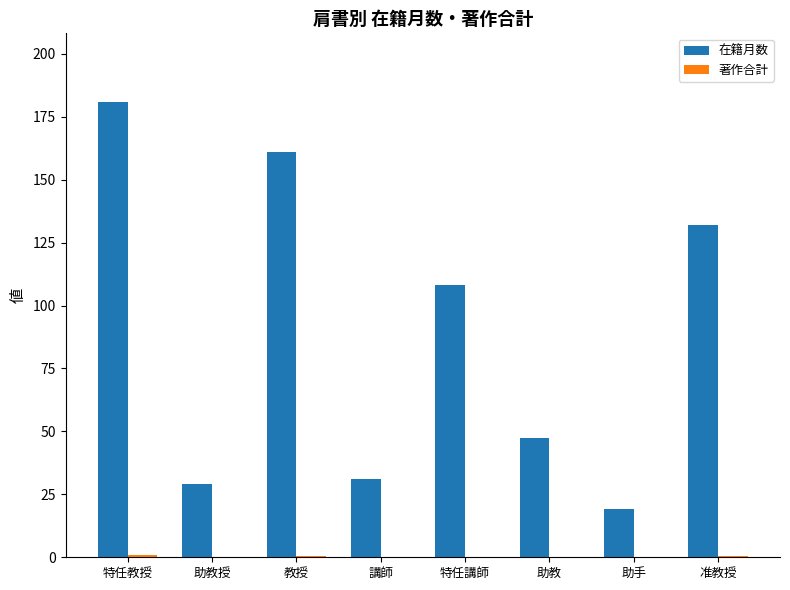

What is the total value across all series at 助教?

47.5